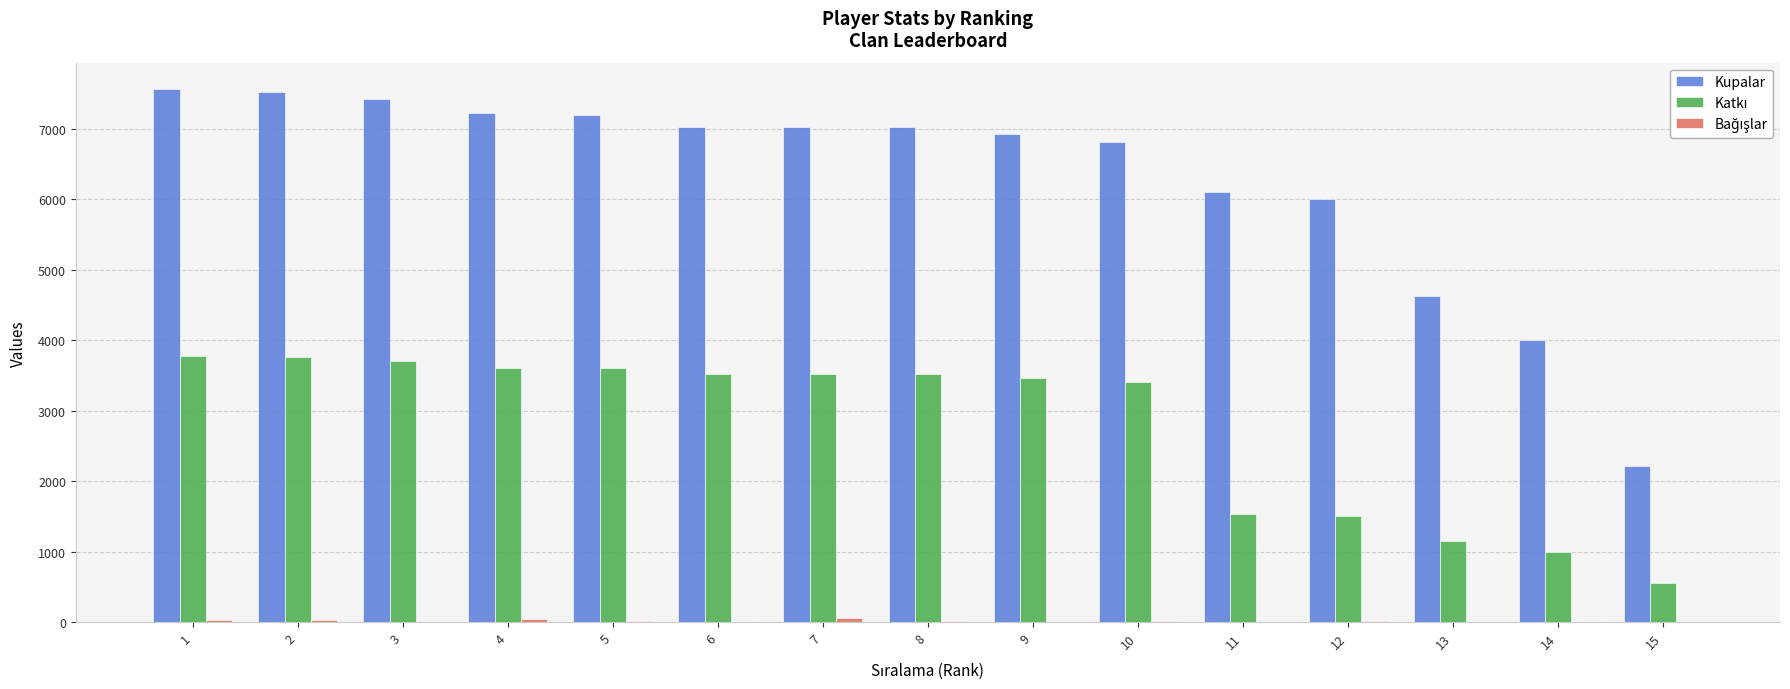

Which series has the largest total across all categories?

Kupalar